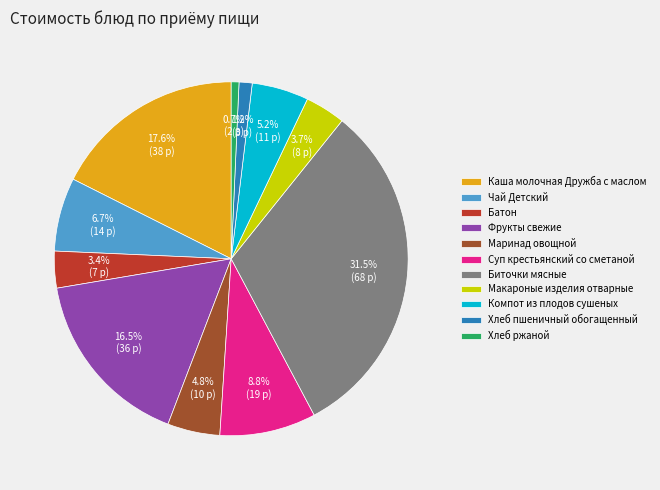

The Маринад овощной slice represents 5% of the pie. True or false?

True